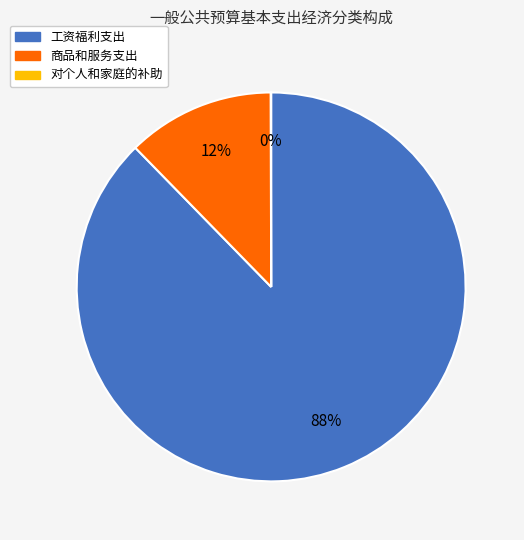

To the nearest percent, what is the combined percentage of 商品和服务支出 and 工资福利支出?

100%